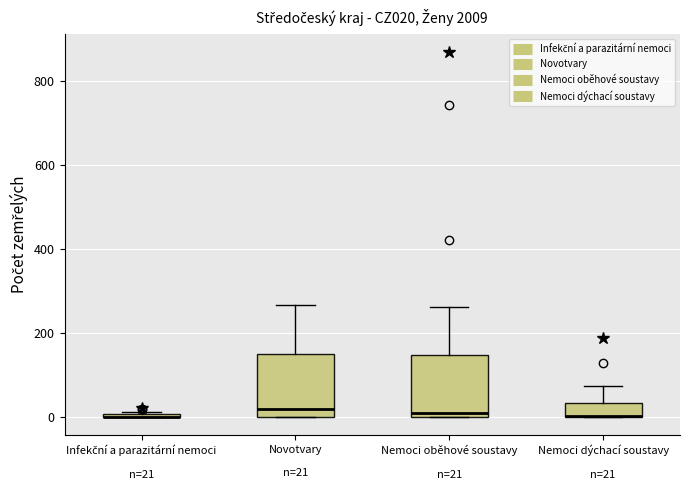

Where does the median line of the box for Novotvary n=21 sit on the y-axis? The values are not printed on the chart, so give them approximately, as read against the axis.

20